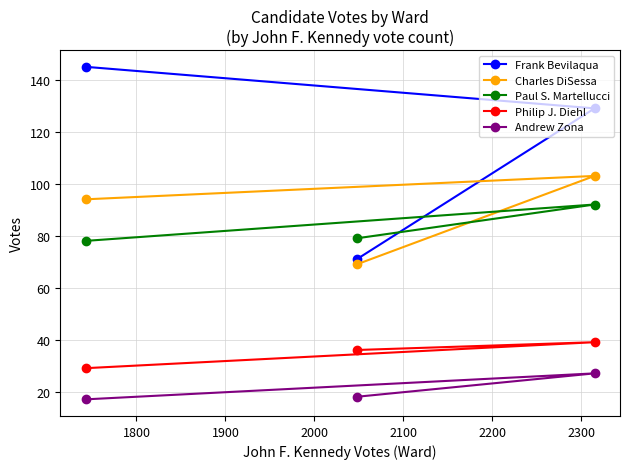

Which series has the largest total across all categories?

Frank Bevilaqua